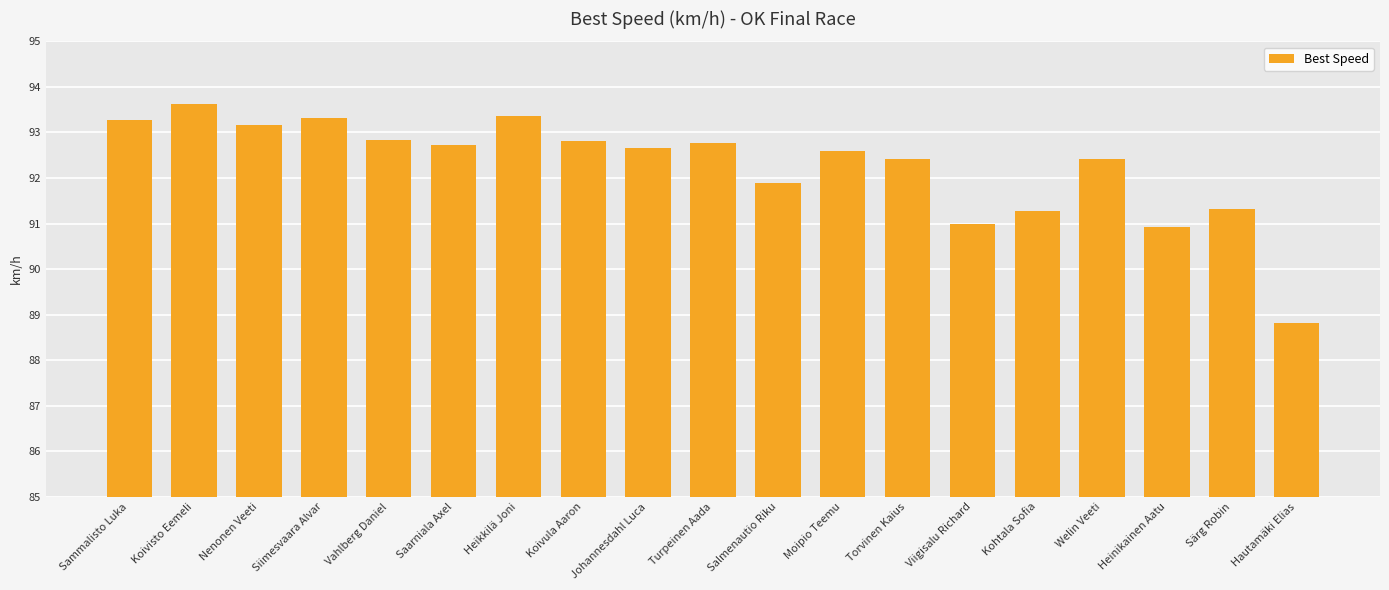

What is the sum of all values?

1753.2